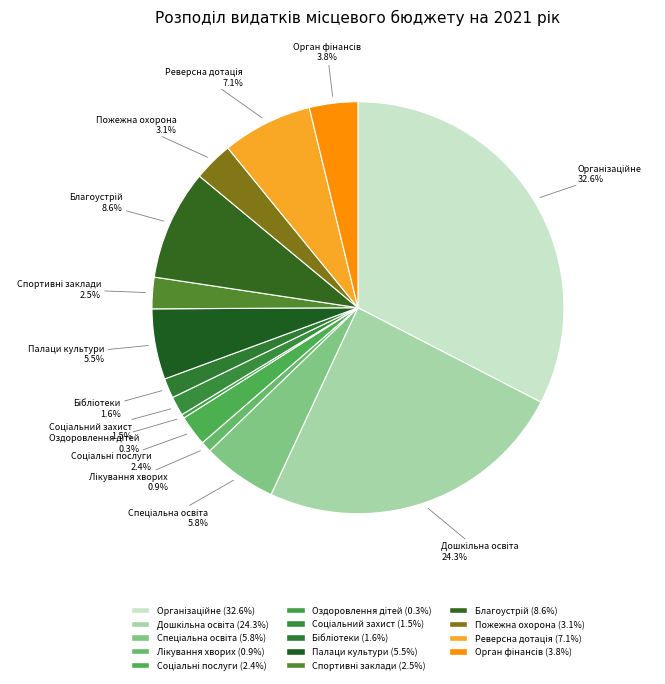

To the nearest percent, what is the average slice percentage?

7%